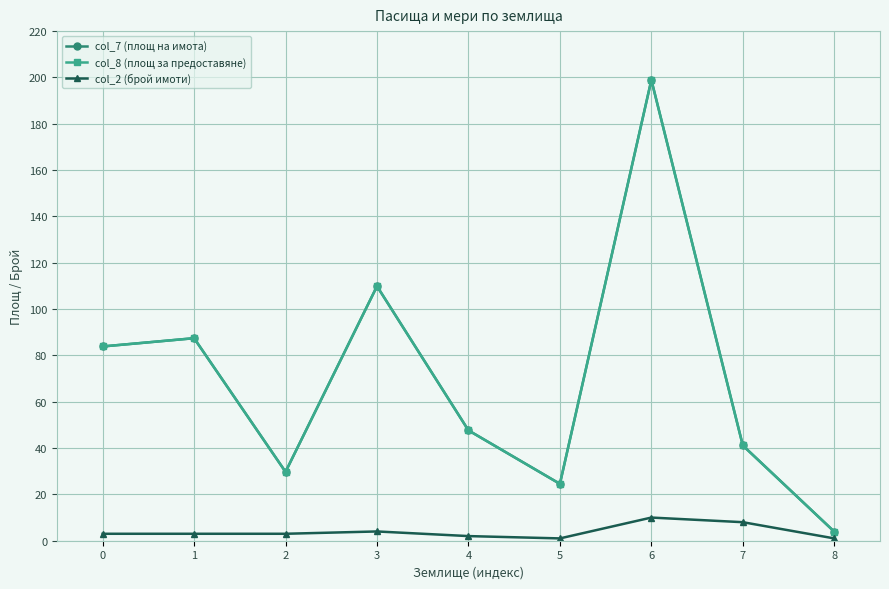

Reading right to left, what are all the values shown in this chart?

col_7 (площ на имота): 8=3.9	7=41.1	6=198.9	5=24.5	4=47.6	3=109.9	2=29.7	1=87.4	0=83.9
col_8 (площ за предоставяне): 8=3.9	7=41.1	6=198.9	5=24.5	4=47.6	3=109.9	2=29.7	1=87.4	0=83.9
col_2 (брой имоти): 8=1.0	7=8.0	6=10.0	5=1.0	4=2.0	3=4.0	2=3.0	1=3.0	0=3.0